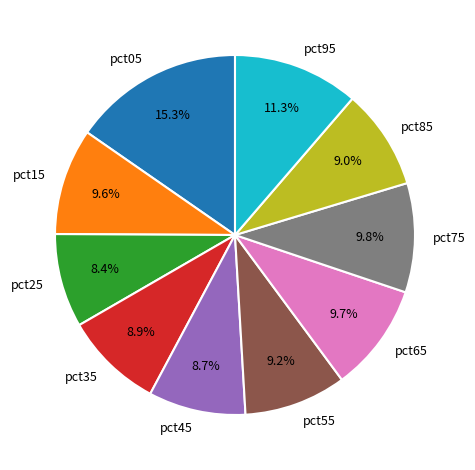

Is the sum of pct85 and pct15 greater than half?

No